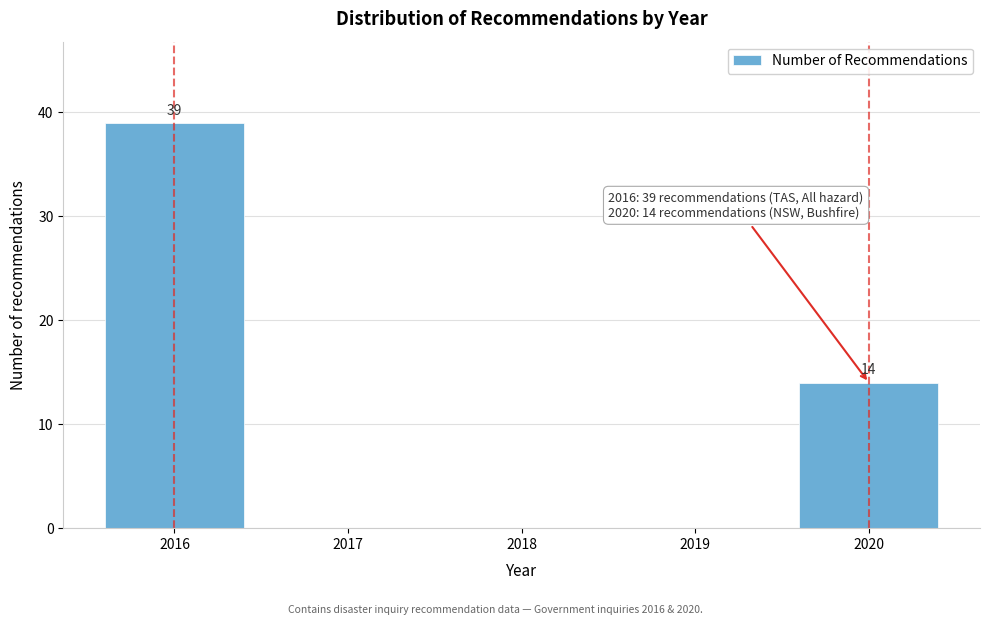

Reading left to right, extract all data points from this chart.

2016=39	2017=0	2018=0	2019=0	2020=14